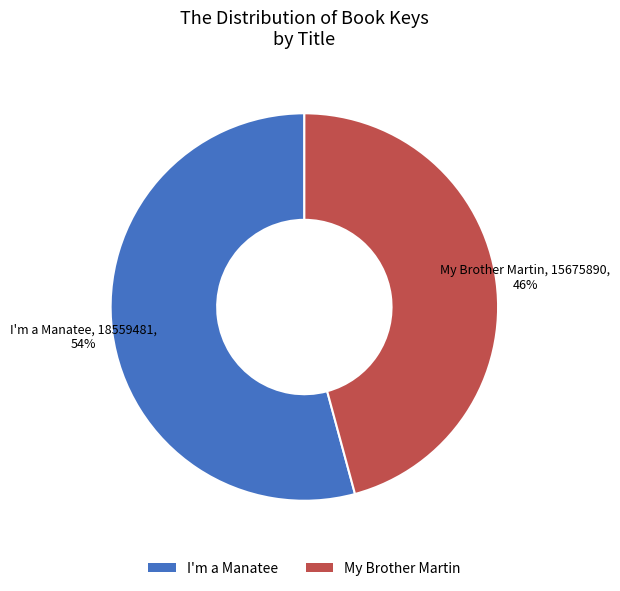

To the nearest percent, what is the average slice percentage?

50%